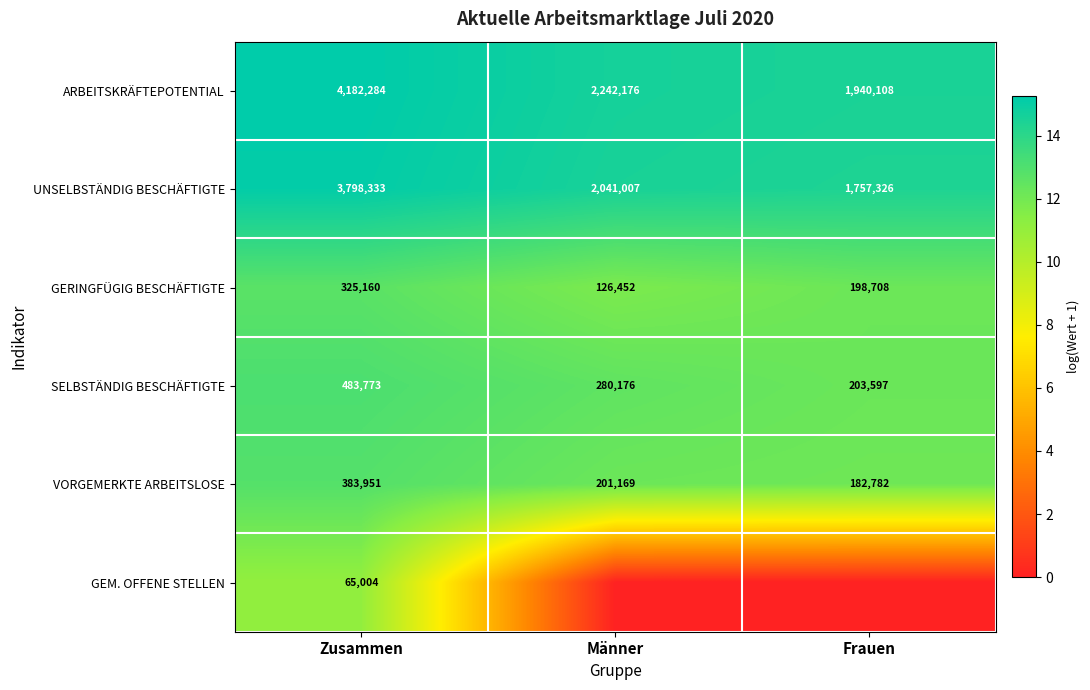

Where does the SELBSTÄNDIG BESCHÄFTIGTE series first go above 280176?

Zusammen